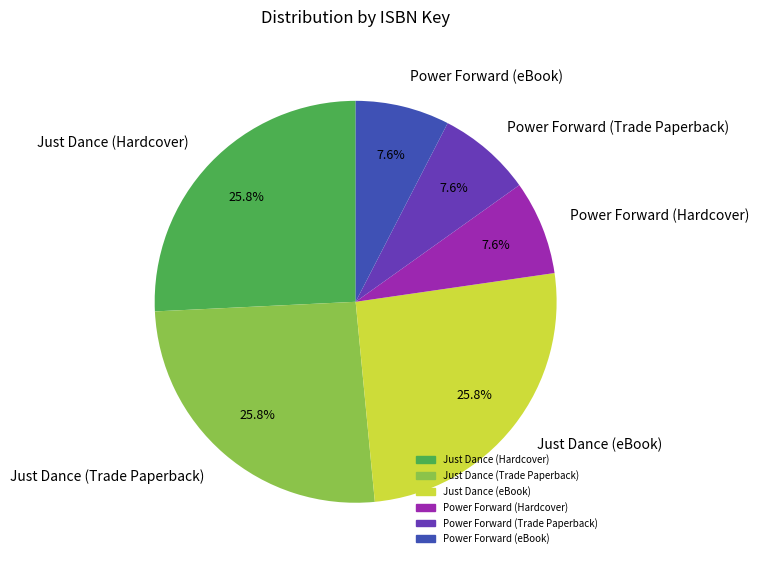

Approximately how many times larger is the value at Just Dance (eBook) compared to Power Forward (Trade Paperback)?

3.4